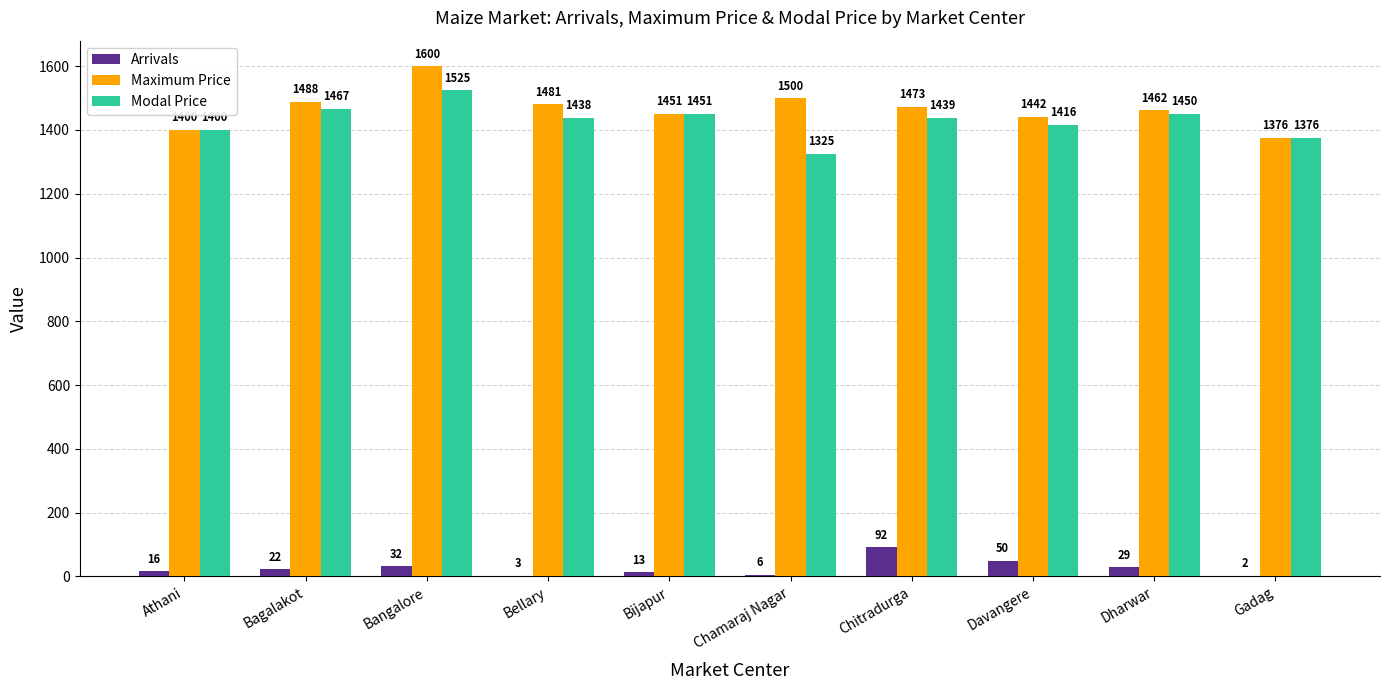

The value of Modal Price at Bellary is 1438. True or false?

True